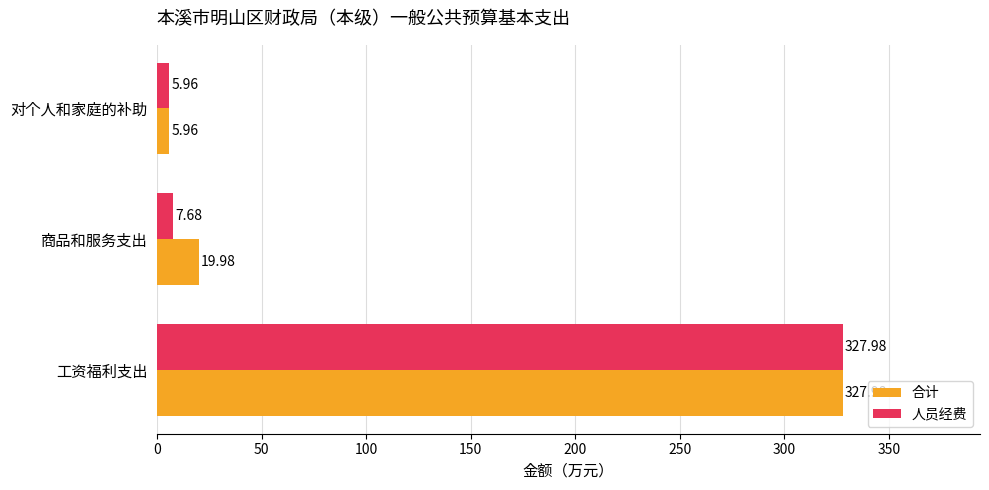

What is the average value of the 人员经费 series?

113.9